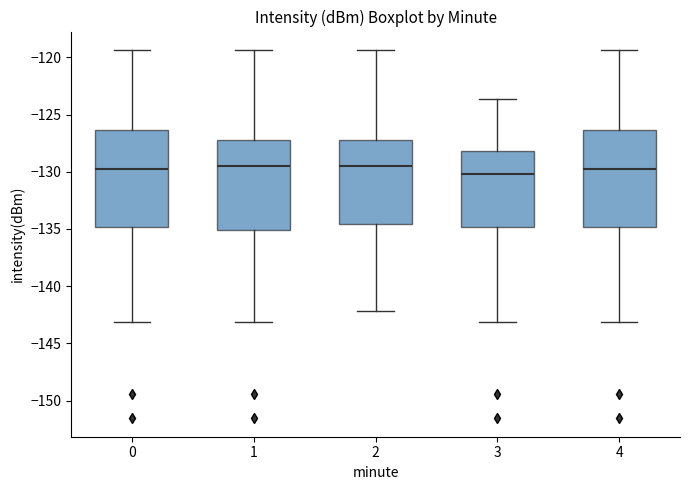

Reading left to right, transcribe this box plot: for each box, give where its median line is, the range the box spans, and where its two whiskers end, as read against the y-axis. The values are not printed on the chart, so give them approximately, as read against the axis.

0: median -130.0, box -135.0 to -126.5, whiskers -143.0 to -119.5
1: median -129.5, box -135.0 to -127.0, whiskers -143.0 to -119.5
2: median -129.5, box -134.5 to -127.0, whiskers -142.0 to -119.5
3: median -130.0, box -135.0 to -128.0, whiskers -143.0 to -123.5
4: median -130.0, box -135.0 to -126.5, whiskers -143.0 to -119.5